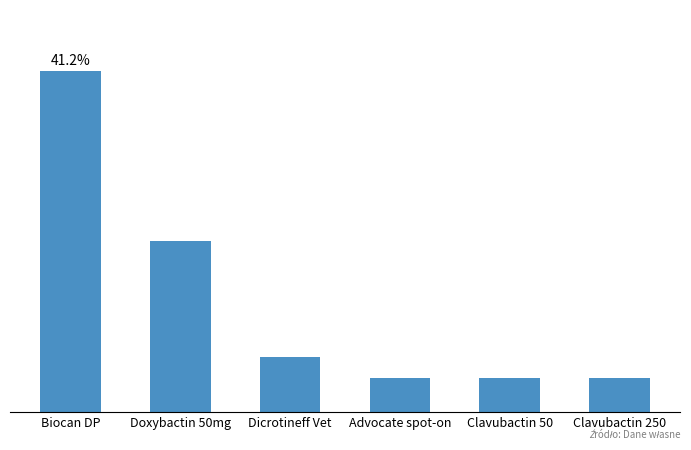

The chart shows a value of 7 at Clavubactin 250. True or false?

False